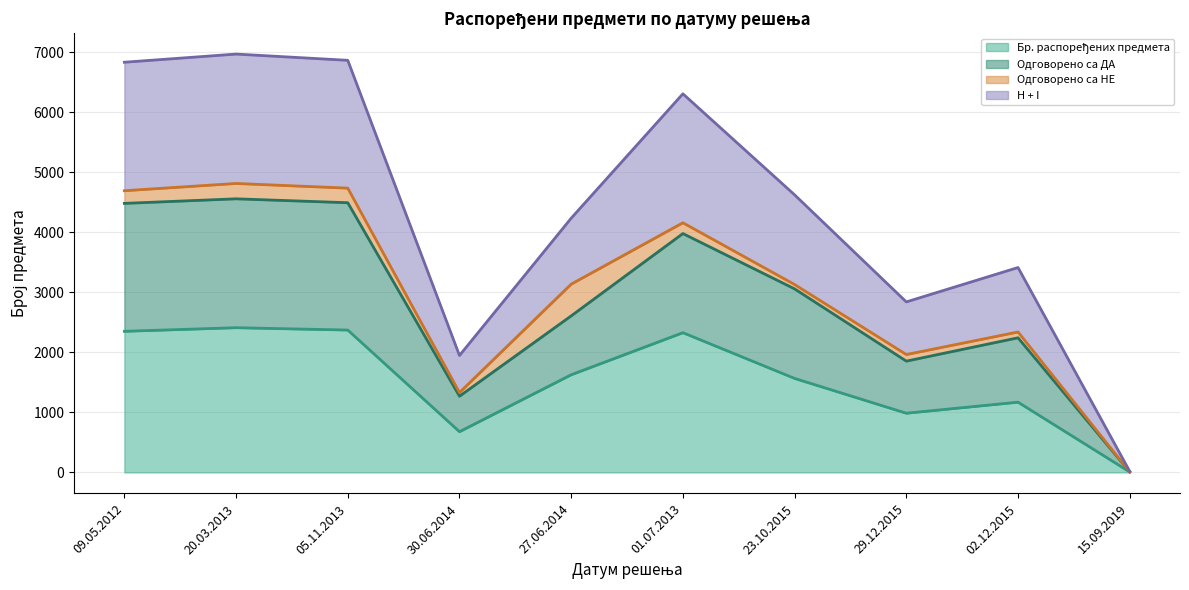

At which label is H + I closest to 3495?

02.12.2015